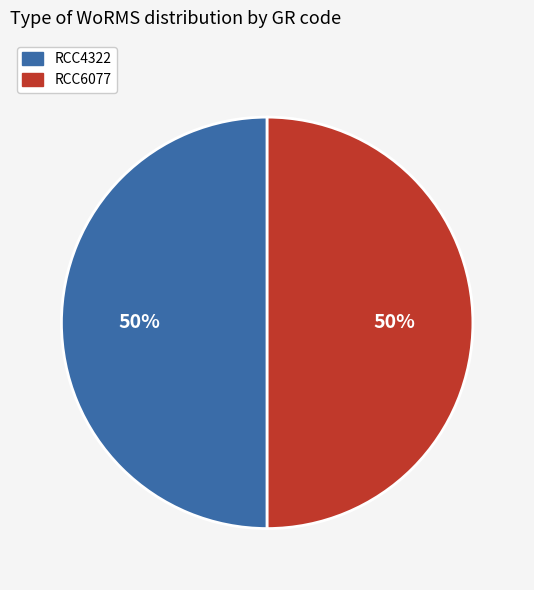

True or false: RCC6077 accounts for 50% of the total.

True